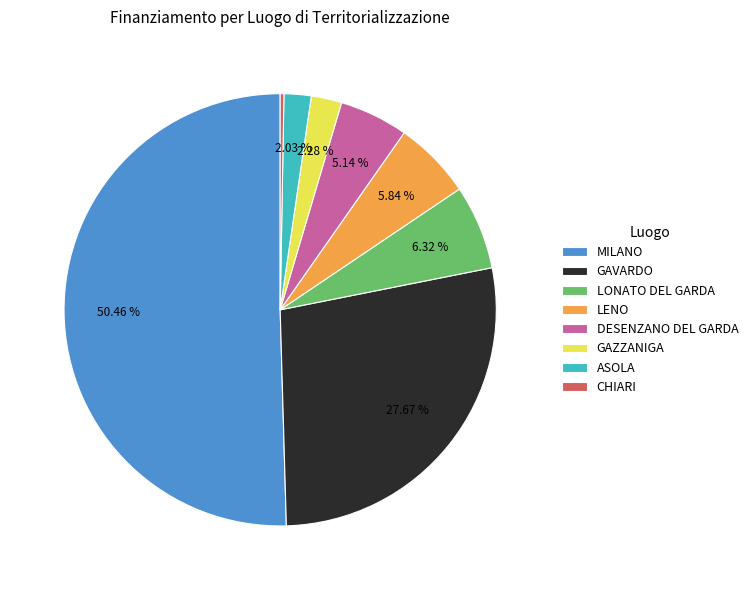

To the nearest percent, what is the difference between the CHIARI and DESENZANO DEL GARDA slice percentages?

5%